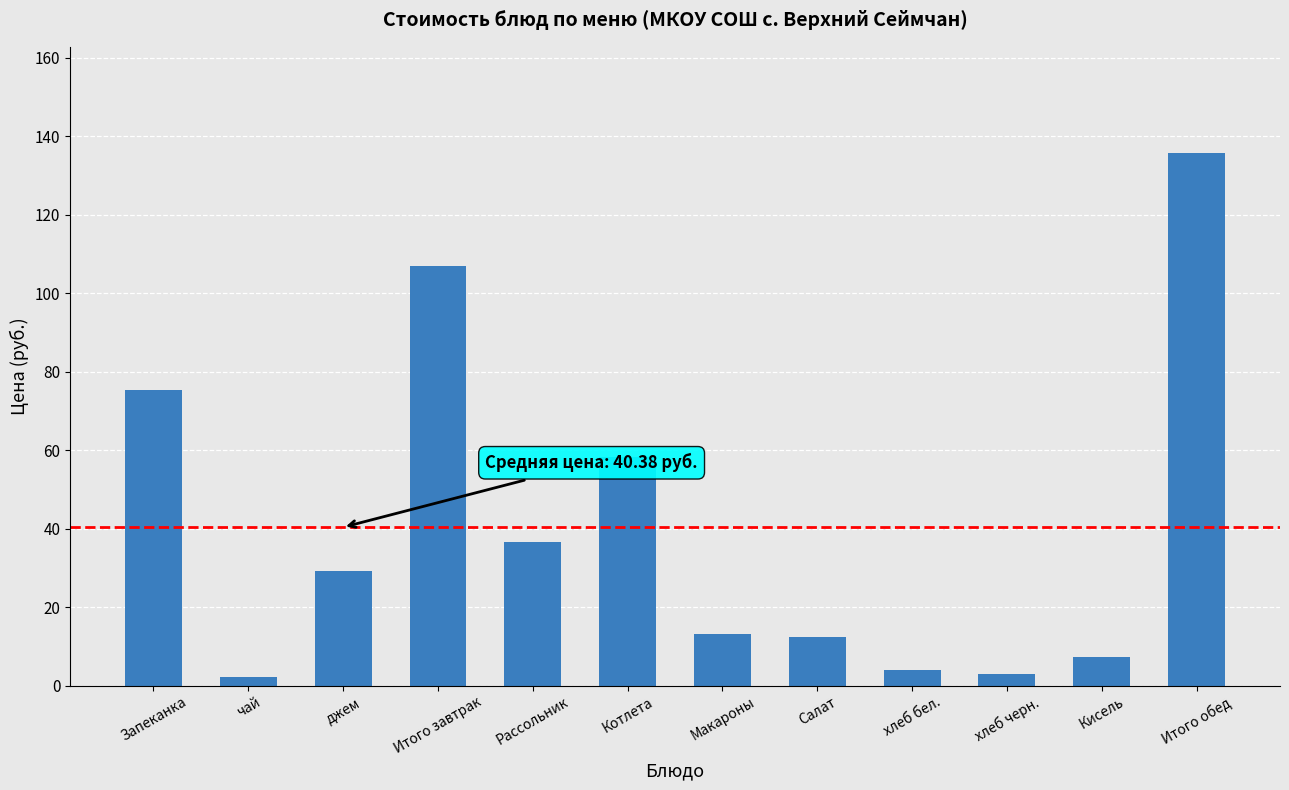

The chart shows a value of 2.1 at Кисель. True or false?

False